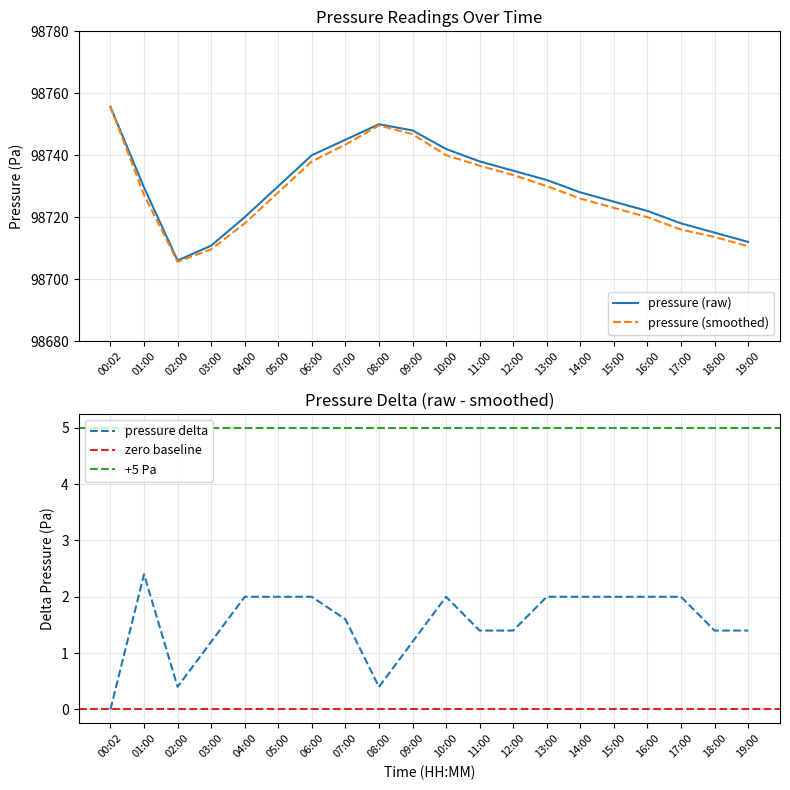

True or false: pressure has more than 0 points higher than both neighbors.

True